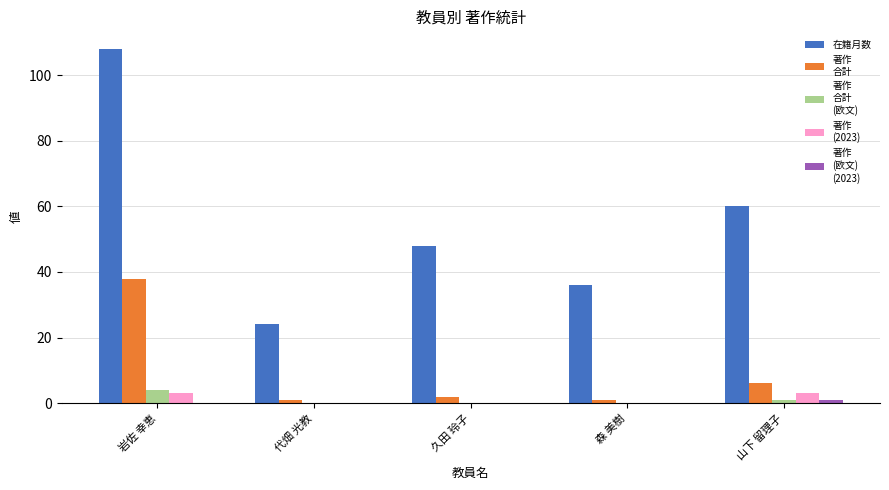

What is the greatest value displayed?

108